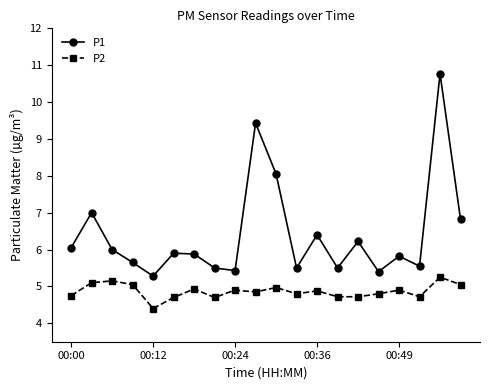

Which series has the largest range (max minus min)?

P1